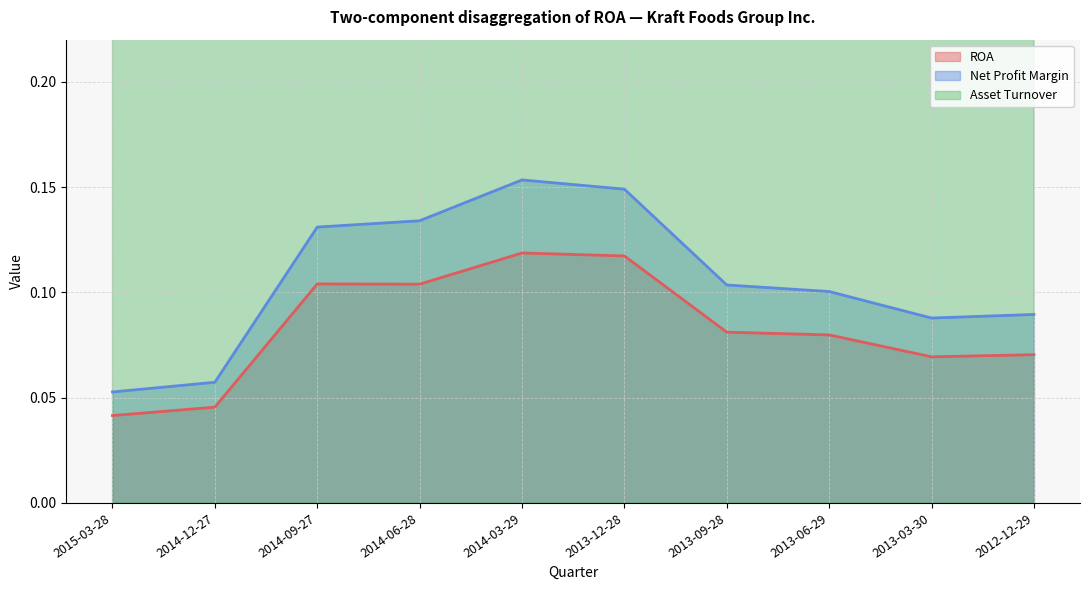

Is it true that ROA equals 0.0 at 2015-03-28?

True